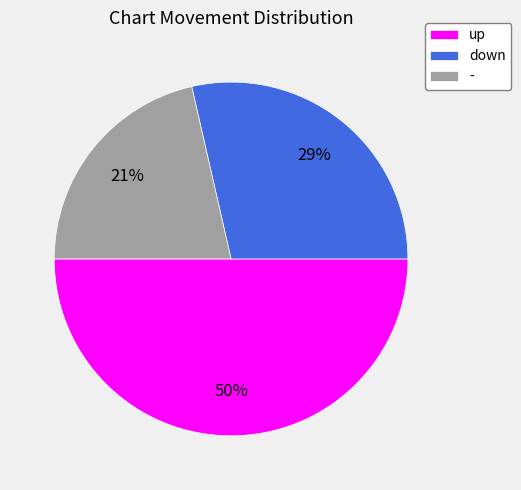

Combined, do - and up account for over 50%?

Yes